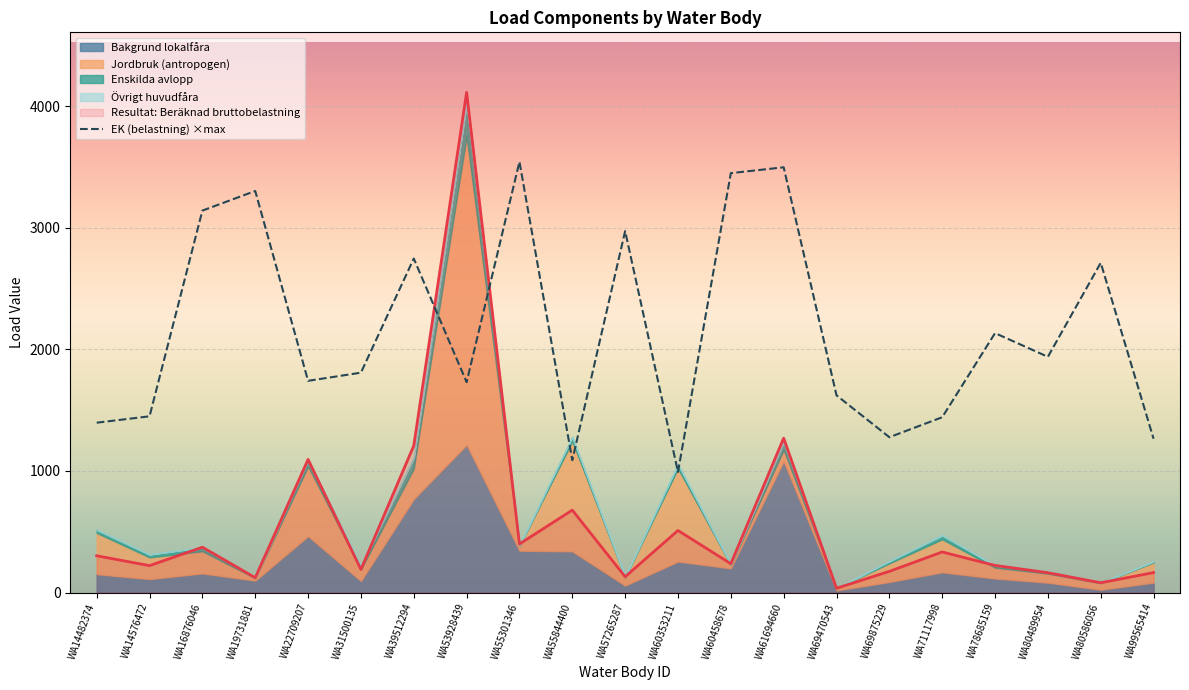

What is the ratio of the value at WA53928439 to the value at WA60458678?

0.5